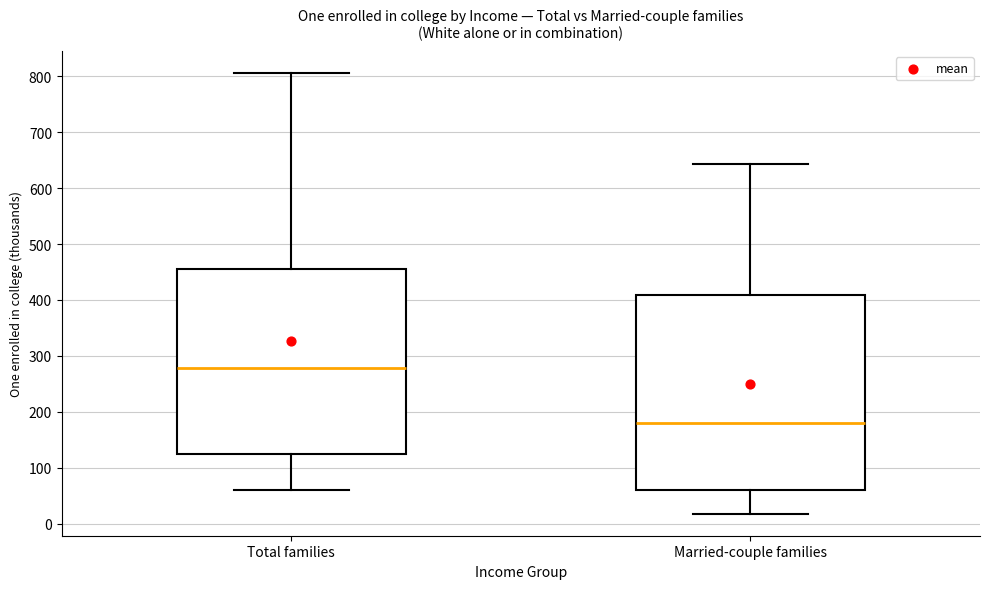

Reading left to right, read every box against the y-axis: the position of its median line, the range the box covers, and the ends of its whiskers. The values are not printed on the chart, so give them approximately, as read against the axis.

Total families: median 280, box 120 to 450, whiskers 60 to 810
Married-couple families: median 180, box 60 to 410, whiskers 20 to 640